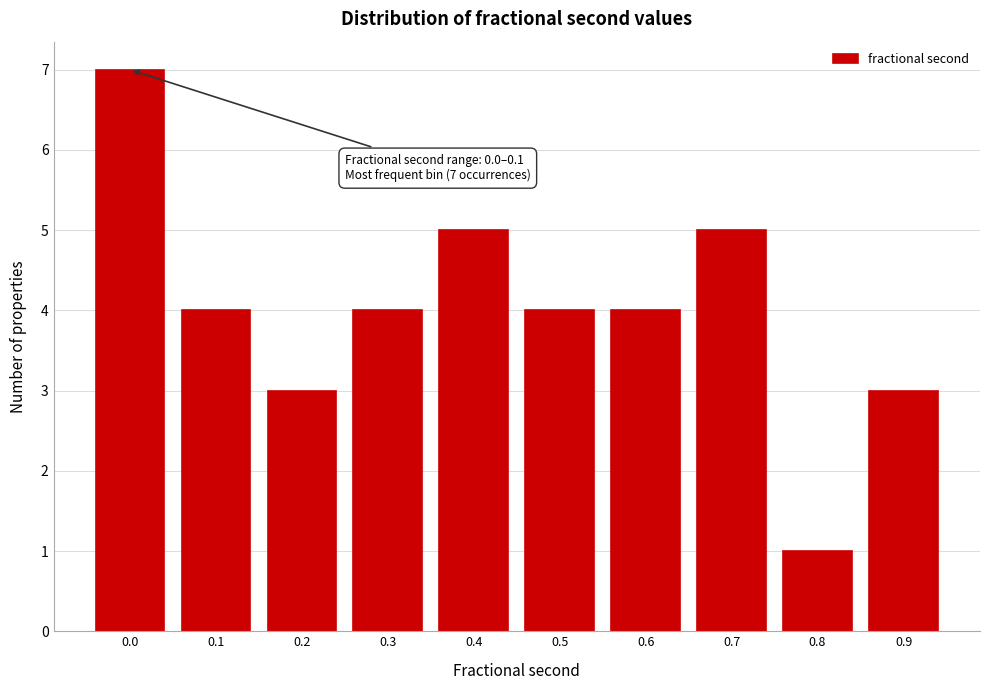

Reading left to right, transcribe all the data shown in this chart.

0.0=7	0.1=4	0.2=3	0.3=4	0.4=5	0.5=4	0.6=4	0.7=5	0.8=1	0.9=3